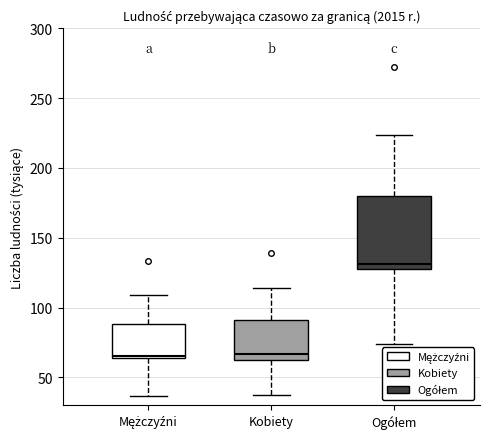

Comparing the boxes themselves (not the whiskers), which one is the tallest?

Ogółem